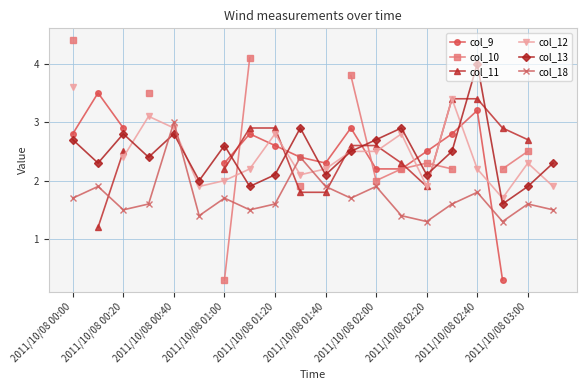

What are all the series names shown in the legend?

col_9, col_10, col_11, col_12, col_13, col_18